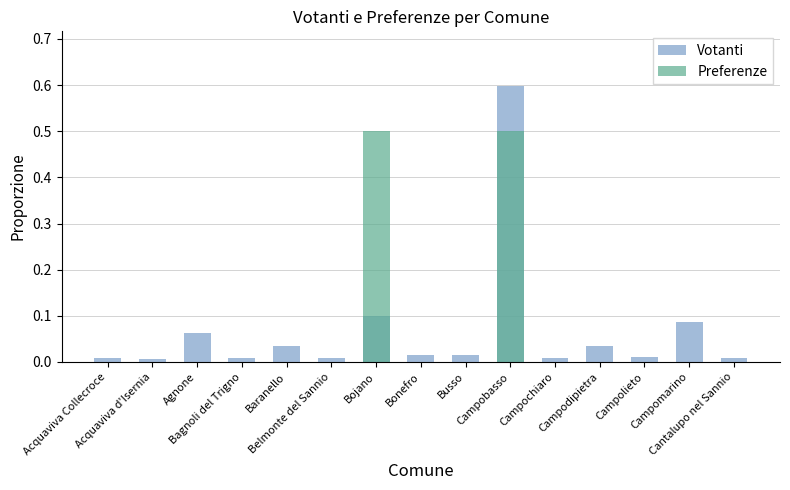

What is the label of the 6th bar from the left?

Belmonte del Sannio